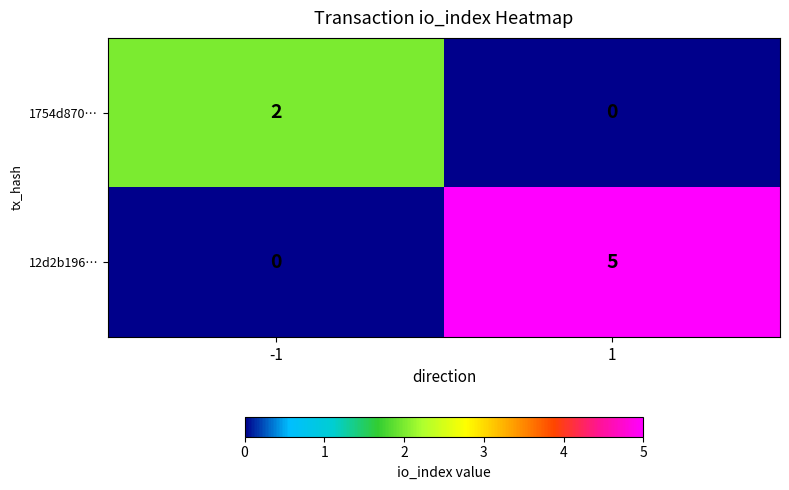

Which series changed the most between -1 and 1?

12d2b196…